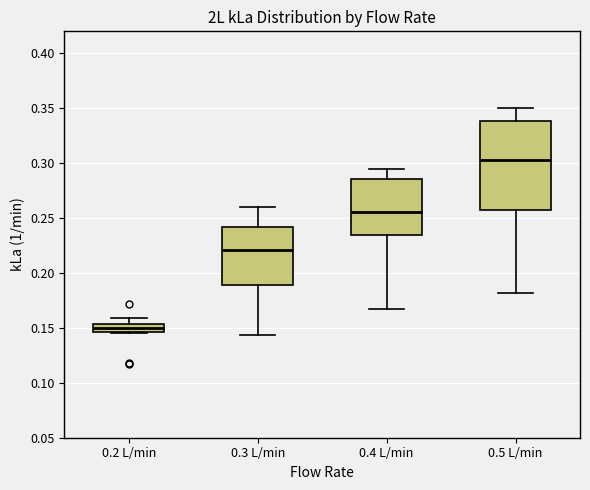

Which box is the tallest, from its lower edge to its upper edge?

0.5 L/min